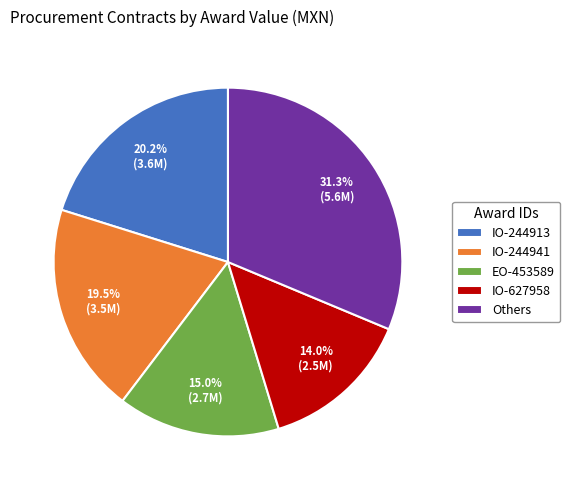

To the nearest percent, what is the average slice percentage?

20%